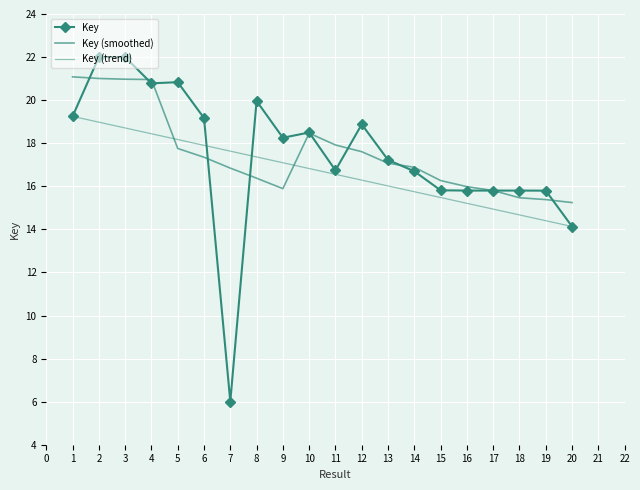

Which series ends up on top after the final intersection of Key and Key (trend)?

Key